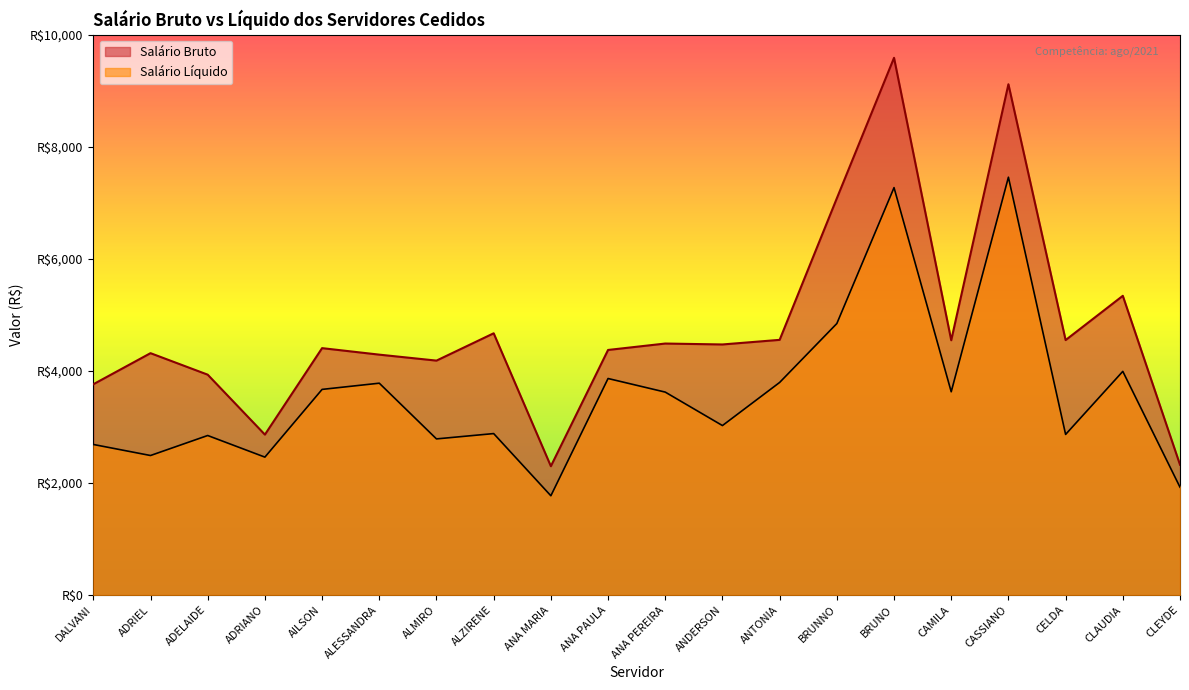

The value of Salário Bruto at AILSON is 4406.1. True or false?

True